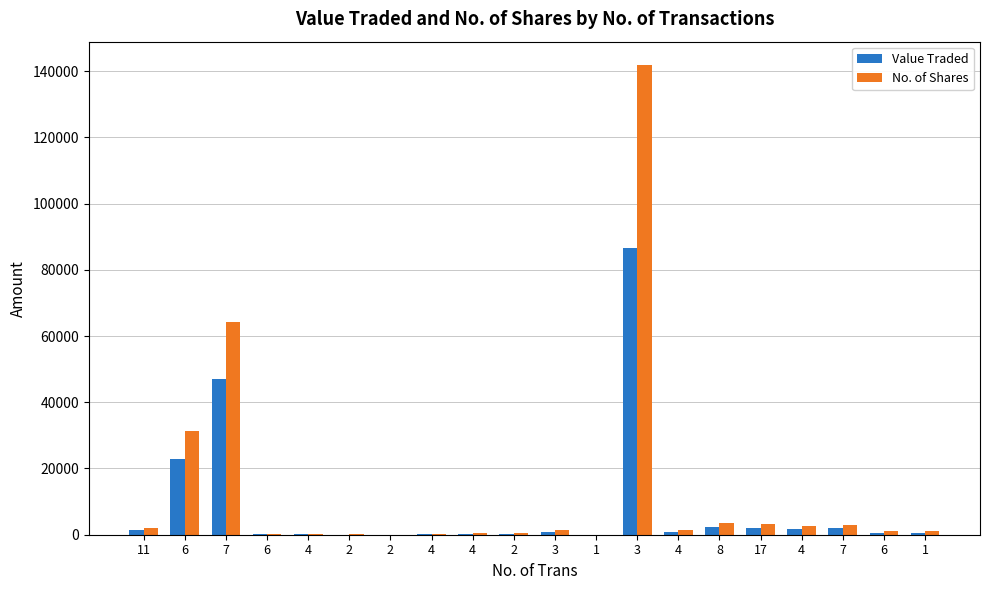

How many distinct data groups are displayed?

2